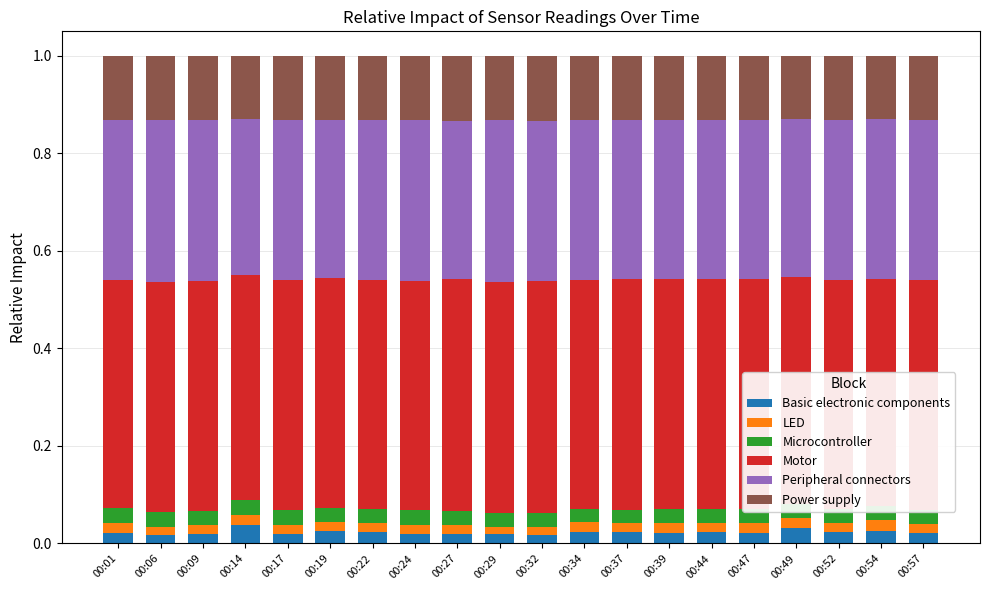

How many bars are there in total?

20